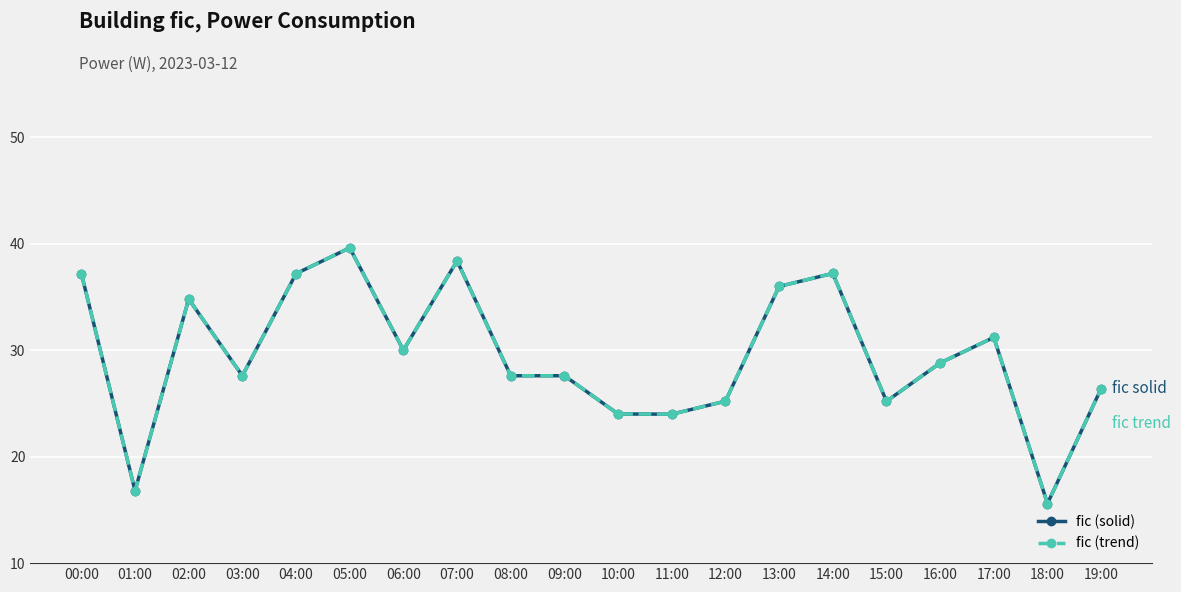

Is this an area chart (filled region under the line)?

No